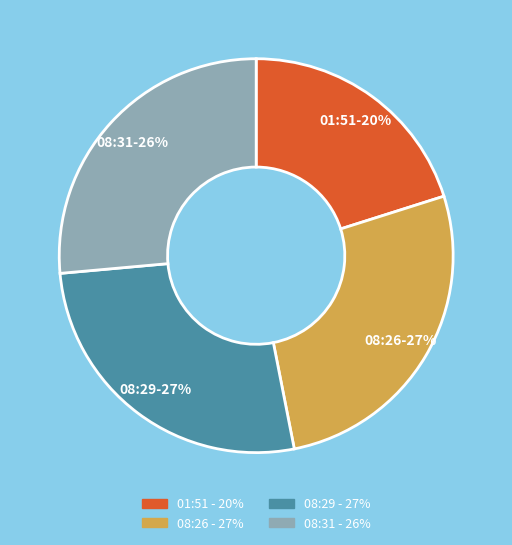

Is there a majority slice in this chart?

No